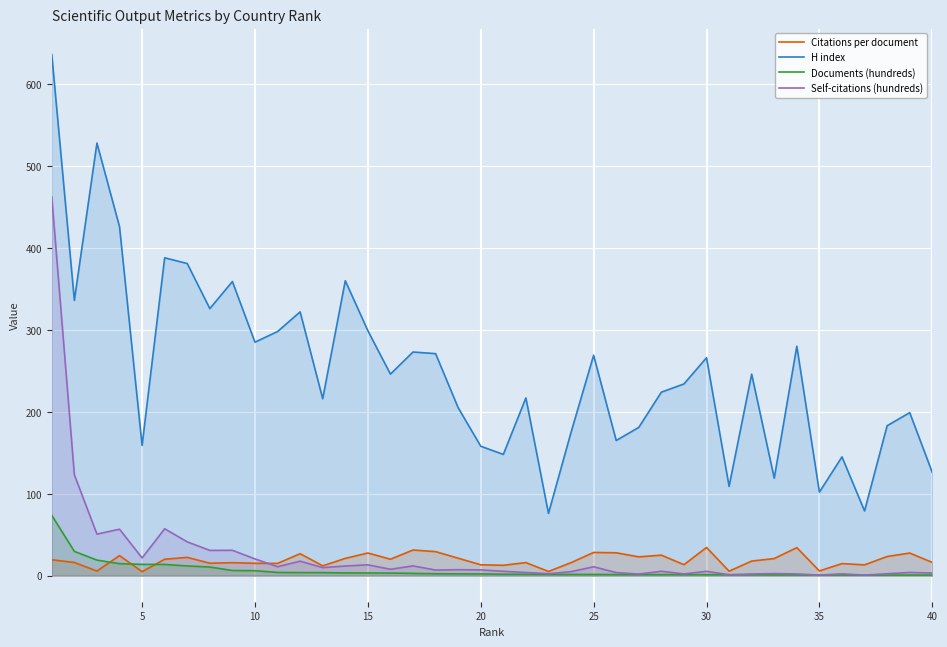

What is the difference between the highest and lowest values at 20?

155.9